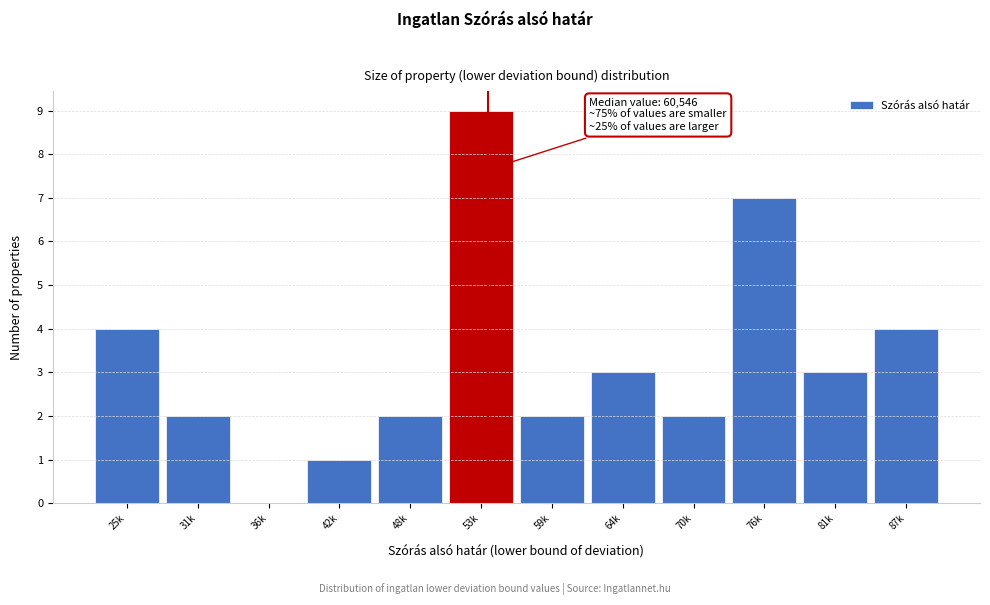

Reading left to right, extract all data points from this chart.

25k=4	31k=2	36k=0	42k=1	48k=2	53k=9	59k=2	64k=3	70k=2	76k=7	81k=3	87k=4